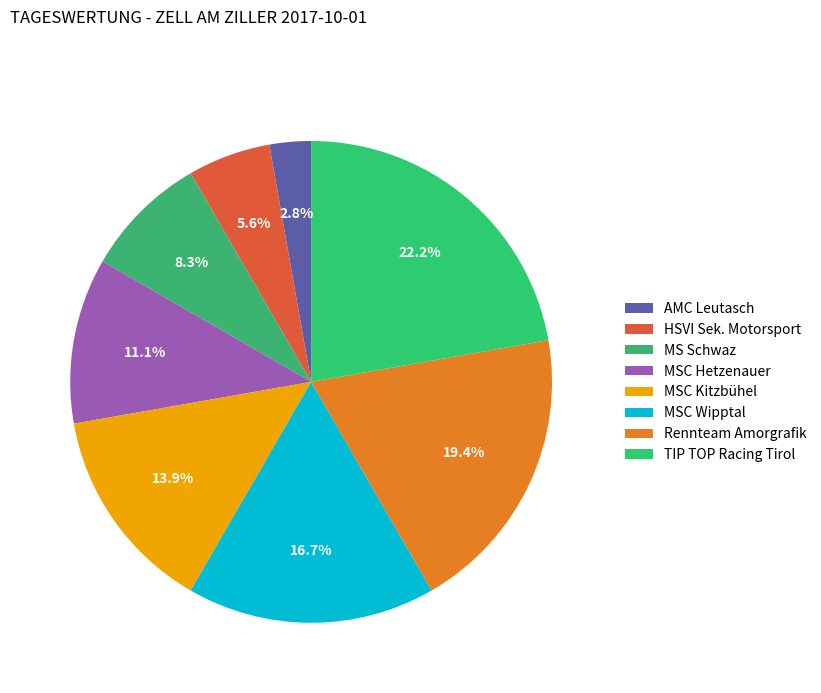

What is the smallest slice in the pie chart?

AMC Leutasch